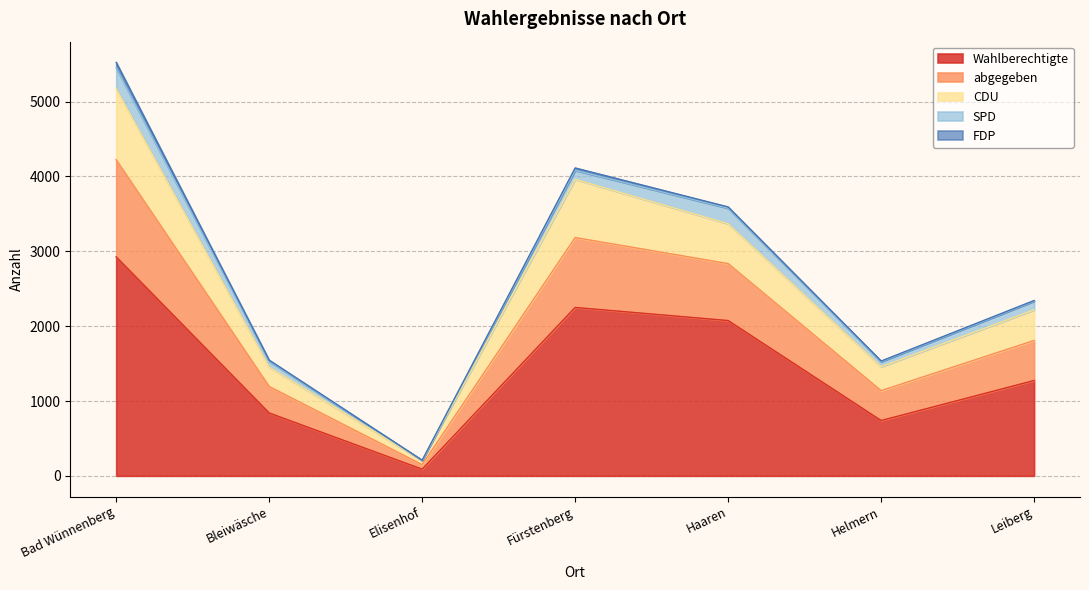

At which category is the sum across all series the highest?

Bad Wünnenberg